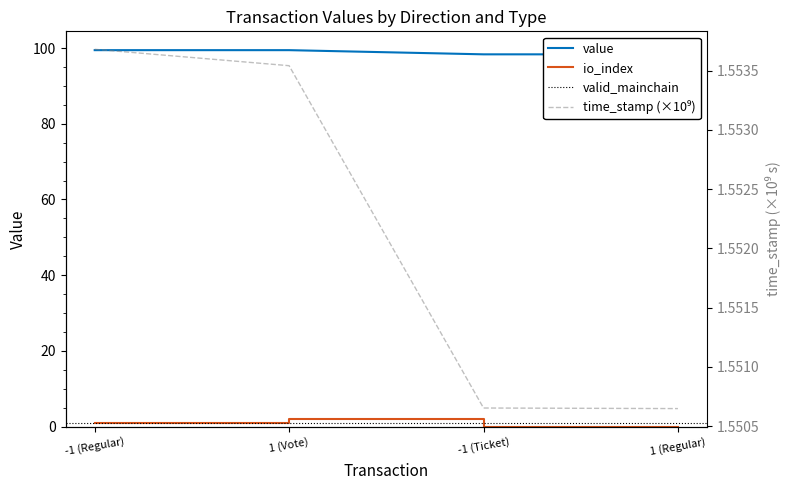

Reading left to right, transcribe all the data shown in this chart.

value: 99.5	99.5	98.3	98.3
io_index: 1.0	2.0	0.0	0.0
time_stamp: 1.6	1.6	1.6	1.6